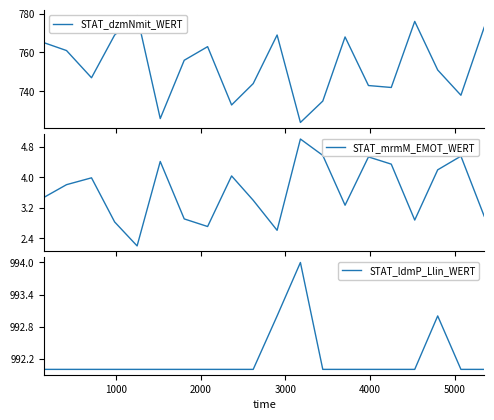

Which series has the largest total across all categories?

STAT_ldmP_Llin_WERT